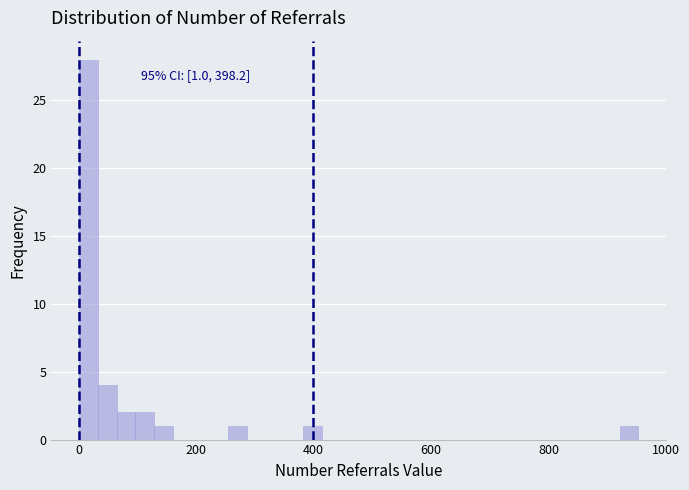

Around what value on the x-axis is the tallest bar? Give the approximate position of its centre, as read against the axis.

20